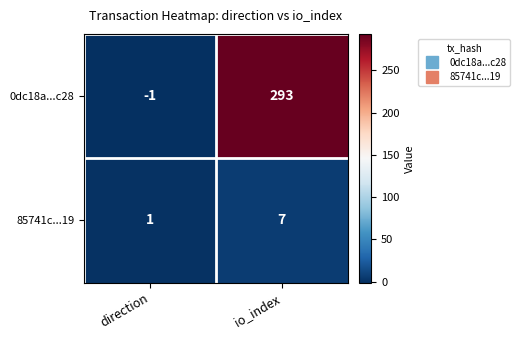

Reading left to right, transcribe all the data shown in this chart.

0dc18a...c28: -1	293
85741c...19: 1	7